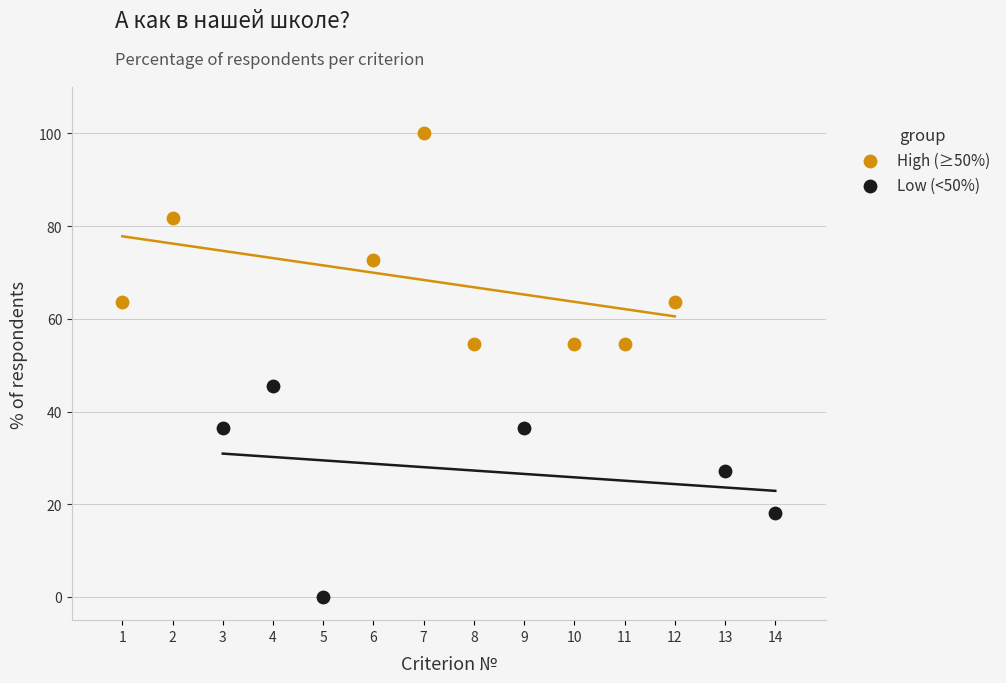

Which series reaches the maximum Y coordinate?

High (≥50%)